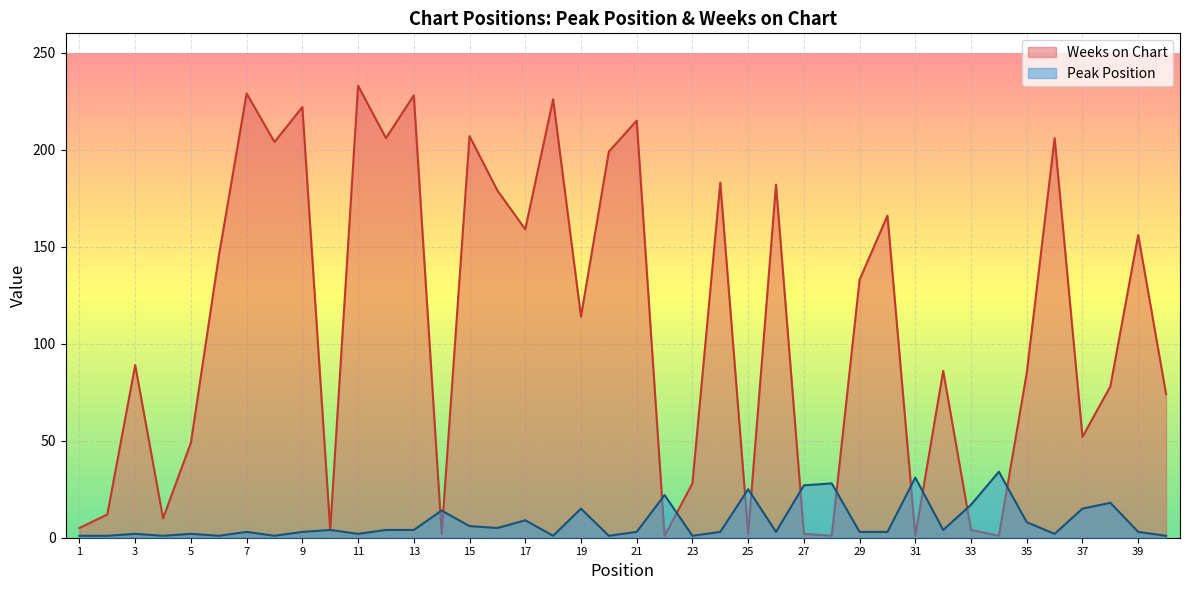

What is the sum of the Peak Position values at 40 and 11?

3